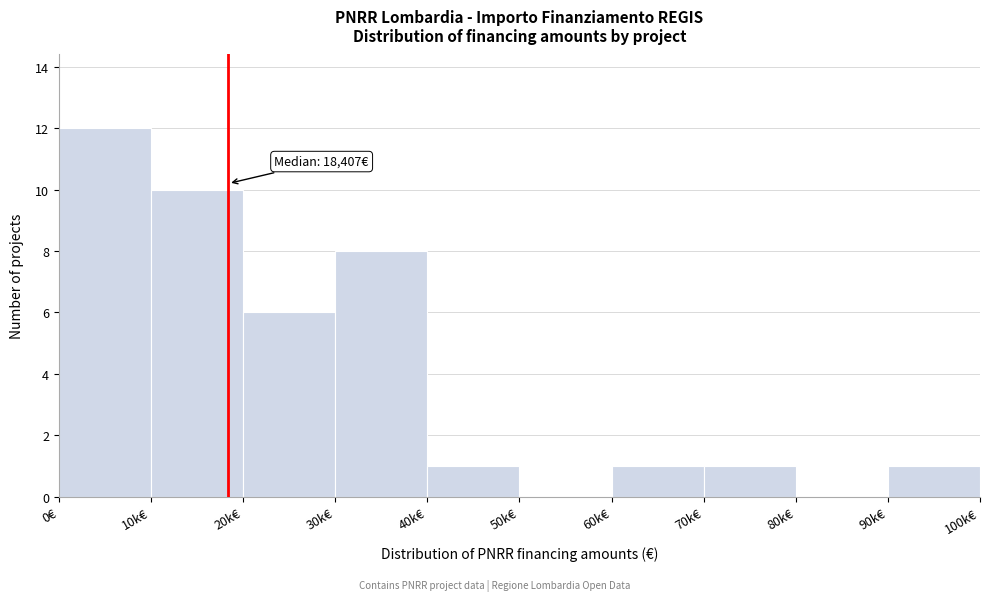

Reading left to right, extract all data points from this chart.

0€=12	10k€=10	20k€=6	30k€=8	40k€=1	50k€=0	60k€=1	70k€=1	80k€=0	90k€=1